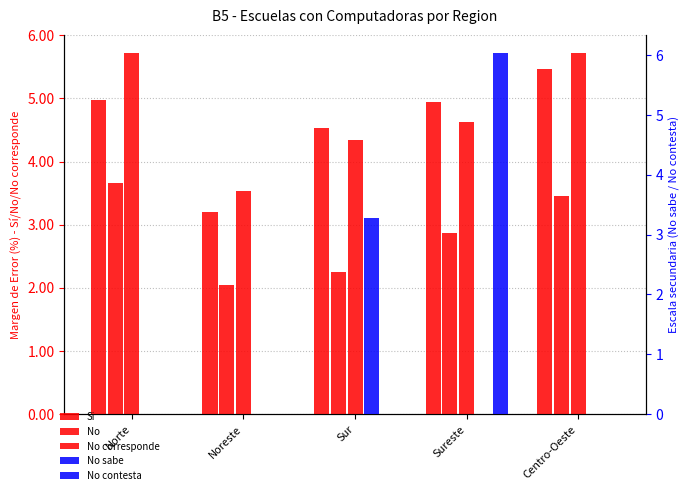

What is the difference between the highest and lowest values at Centro-Oeste?

5.7